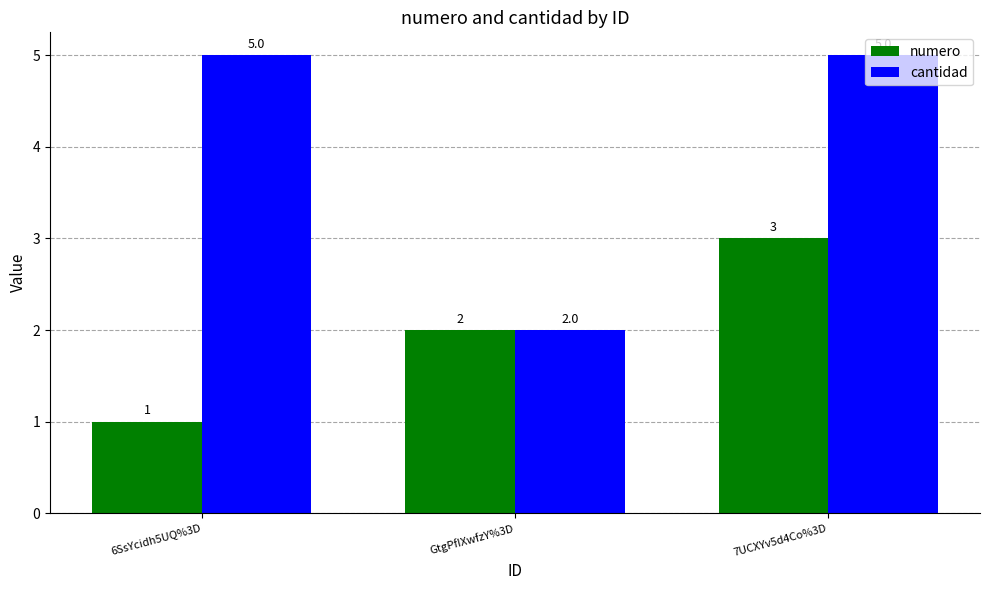

The value of numero at GtgPfIXwfzY%3D is 4. True or false?

False